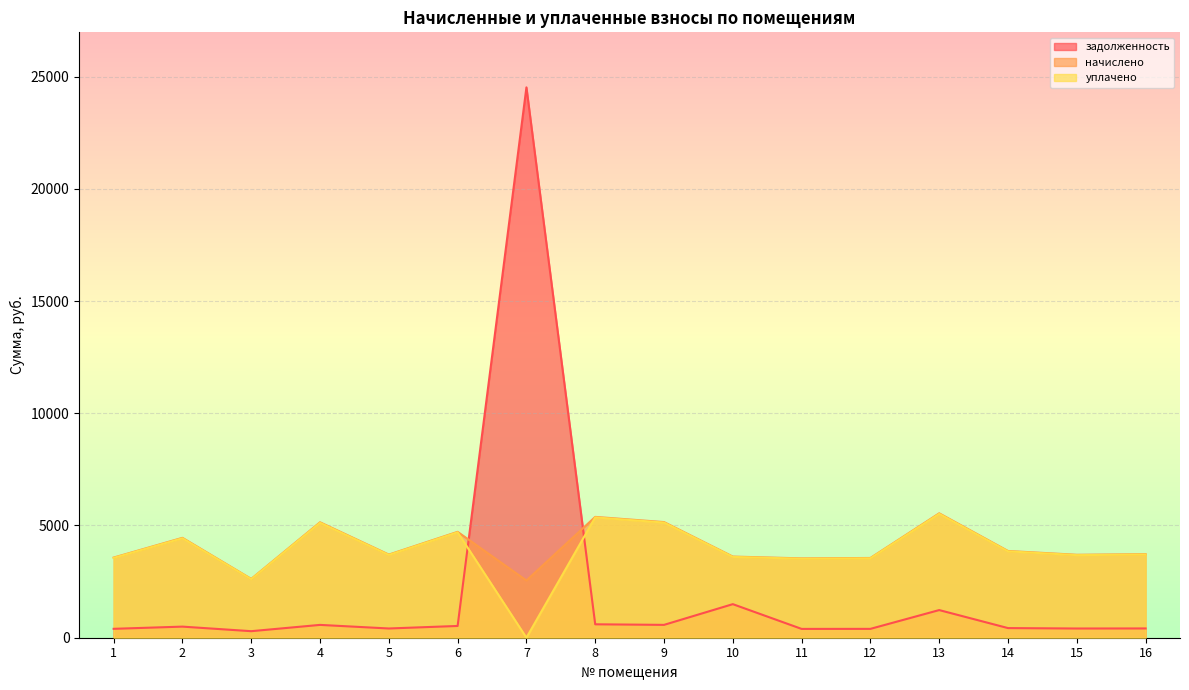

Which has a higher value, 14 or 12?

14